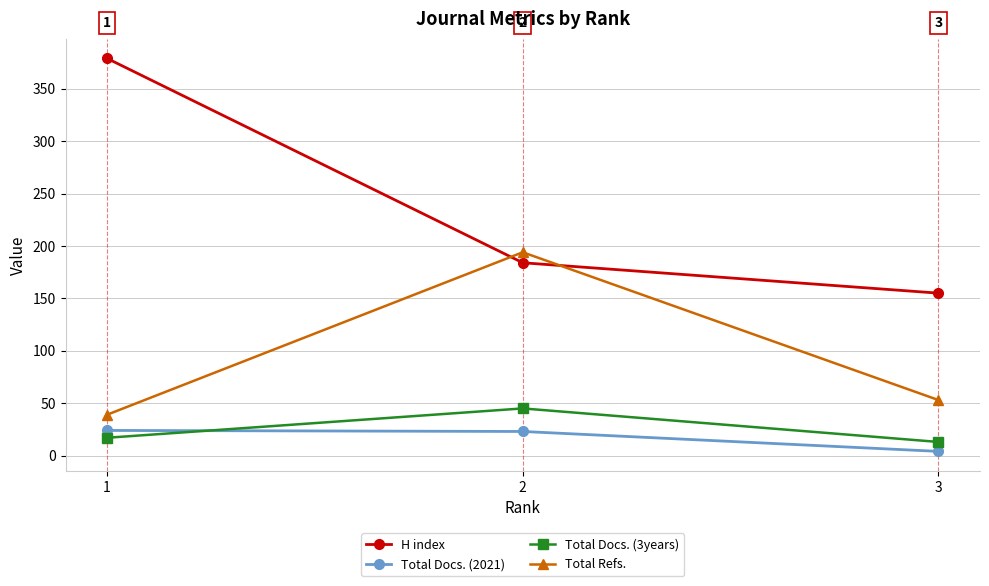

What are all the series names shown in the legend?

H index, Total Docs. (2021), Total Docs. (3years), Total Refs.